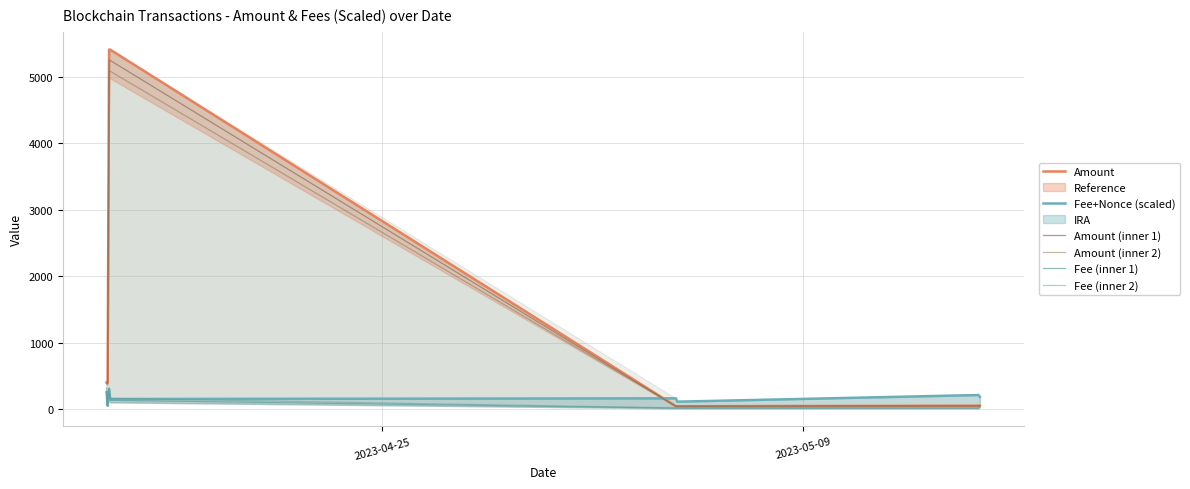

What is the value of the Amount point at the 4th from the left?

5407.5